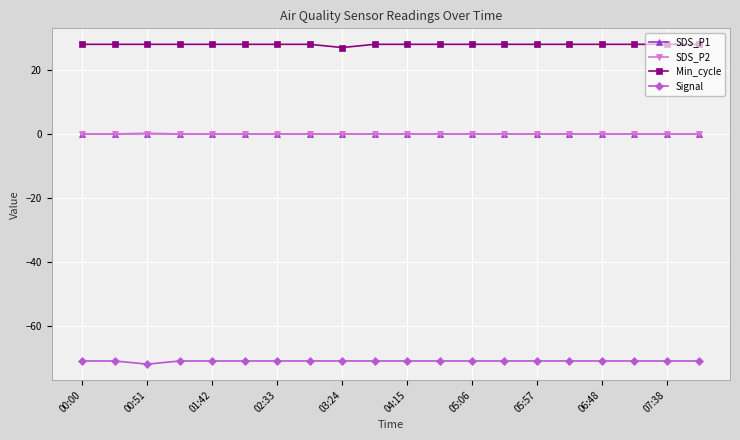

Reading left to right, list all the values displayed in this chart.

SDS_P1: 0.0	0.0	0.1	0.0	0.0	0.0	0.0	0.0	0.0	0.0	0.0	0.0	0.0	0.0	0.0	0.0	0.0	0.0	0.0	0.0
SDS_P2: 0.0	0.0	0.1	0.0	0.0	0.0	0.0	0.0	0.0	0.0	0.0	0.0	0.0	0.0	0.0	0.0	0.0	0.0	0.0	0.0
Min_cycle: 28.0	28.0	28.0	28.0	28.0	28.0	28.0	28.0	27.0	28.0	28.0	28.0	28.0	28.0	28.0	28.0	28.0	28.0	28.0	28.0
Signal: -71.0	-71.0	-72.0	-71.0	-71.0	-71.0	-71.0	-71.0	-71.0	-71.0	-71.0	-71.0	-71.0	-71.0	-71.0	-71.0	-71.0	-71.0	-71.0	-71.0